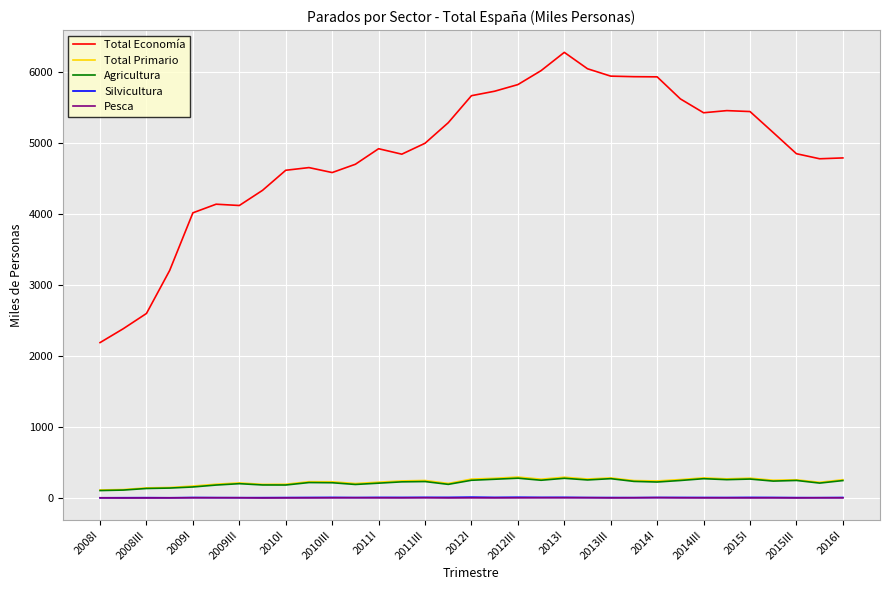

What is the difference between the maximum and second lowest values in the Pesca series?

4.4